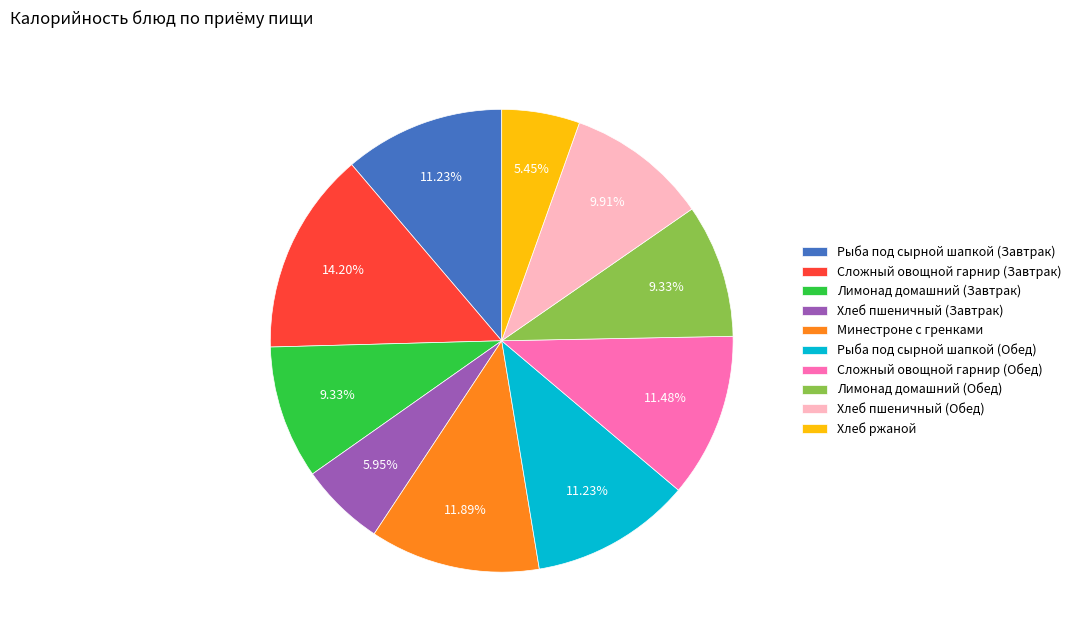

Approximately how many times larger is the value at Минестроне с гренками compared to Хлеб пшеничный (Завтрак)?

2.0